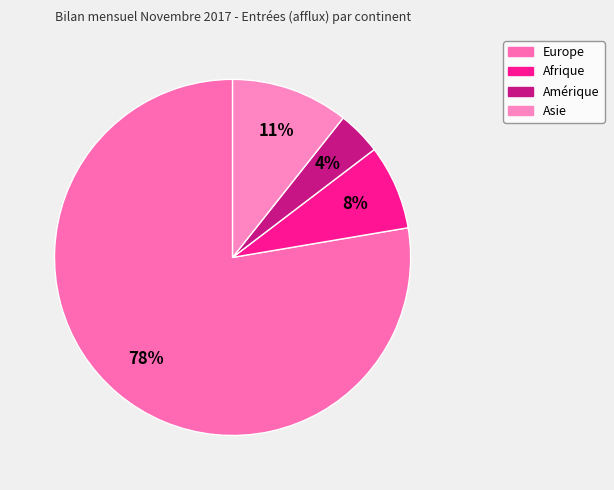

Is it true that Afrique is 22% of the pie?

False